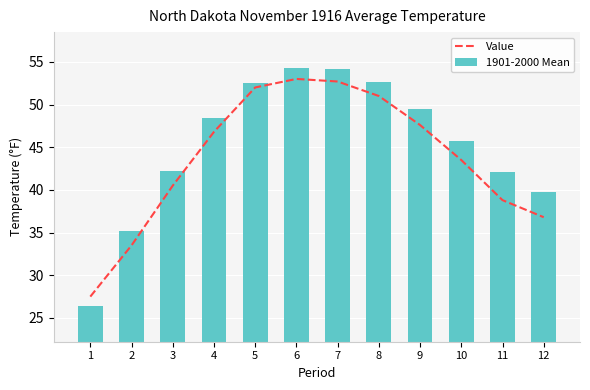

What is the difference between the second highest and second lowest values in the 1901-2000 Mean series?

19.0